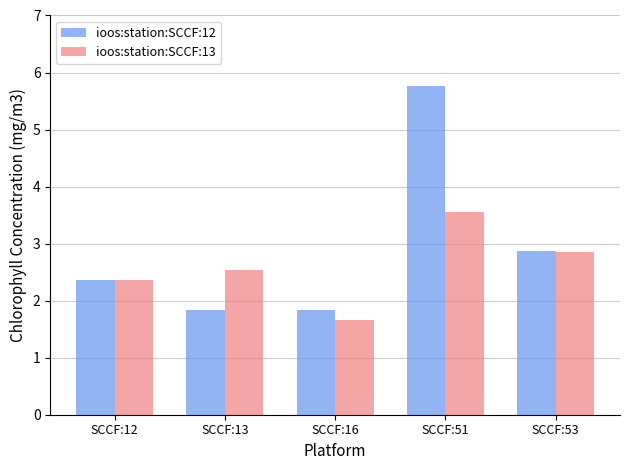

What is the difference between the maximum and second lowest values in the ioos:station:SCCF:13 series?

1.2